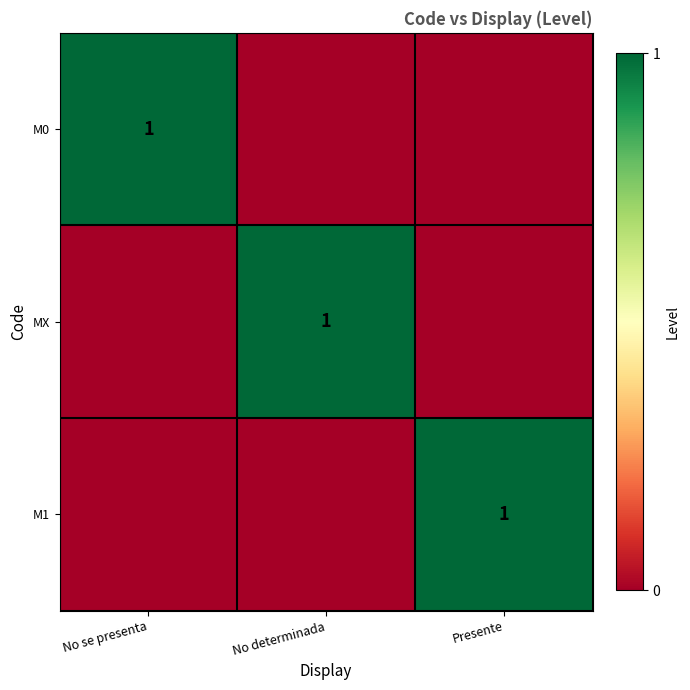

True or false: MX has a value of 1 at No determinada.

True